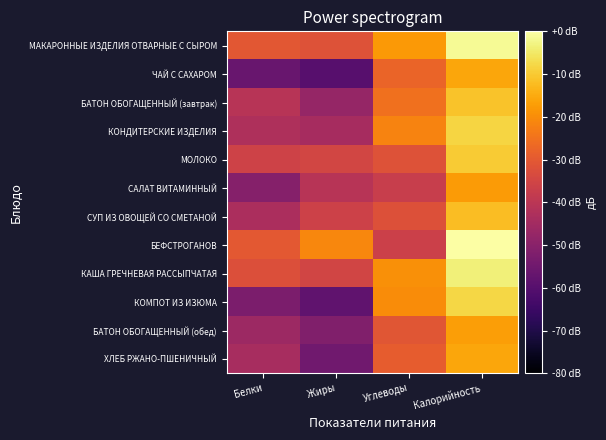

Reading left to right, list all the values displayed in this chart.

МАКАРОННЫЕ ИЗДЕЛИЯ ОТВАРНЫЕ С СЫРОМ: Белки=-30.4	Жиры=-31.7	Углеводы=-17.8	Калорийность=-1.4
ЧАЙ С САХАРОМ: Белки=-56.3	Жиры=-60.0	Углеводы=-27.8	Калорийность=-15.8
БАТОН ОБОГАЩЕННЫЙ (завтрак): Белки=-40.9	Жиры=-47.5	Углеводы=-25.1	Калорийность=-11.1
КОНДИТЕРСКИЕ ИЗДЕЛИЯ: Белки=-42.6	Жиры=-44.3	Углеводы=-21.8	Калорийность=-8.2
МОЛОКО: Белки=-35.7	Жиры=-34.9	Углеводы=-31.7	Калорийность=-9.9
САЛАТ ВИТАМИННЫЙ: Белки=-50.9	Жиры=-40.9	Углеводы=-37.2	Калорийность=-17.5
СУП ИЗ ОВОЩЕЙ СО СМЕТАНОЙ: Белки=-43.3	Жиры=-36.1	Углеводы=-32.0	Калорийность=-11.9
БЕФСТРОГАНОВ: Белки=-30.2	Жиры=-21.0	Углеводы=-36.3	Калорийность=0.0
КАША ГРЕЧНЕВАЯ РАССЫПЧАТАЯ: Белки=-32.2	Жиры=-35.0	Углеводы=-19.4	Калорийность=-3.5
КОМПОТ ИЗ ИЗЮМА: Белки=-52.6	Жиры=-57.9	Углеводы=-20.2	Калорийность=-8.1
БАТОН ОБОГАЩЕННЫЙ (обед): Белки=-46.0	Жиры=-51.7	Углеводы=-30.9	Калорийность=-17.0
ХЛЕБ РЖАНО-ПШЕНИЧНЫЙ: Белки=-44.0	Жиры=-54.9	Углеводы=-29.2	Калорийность=-15.7